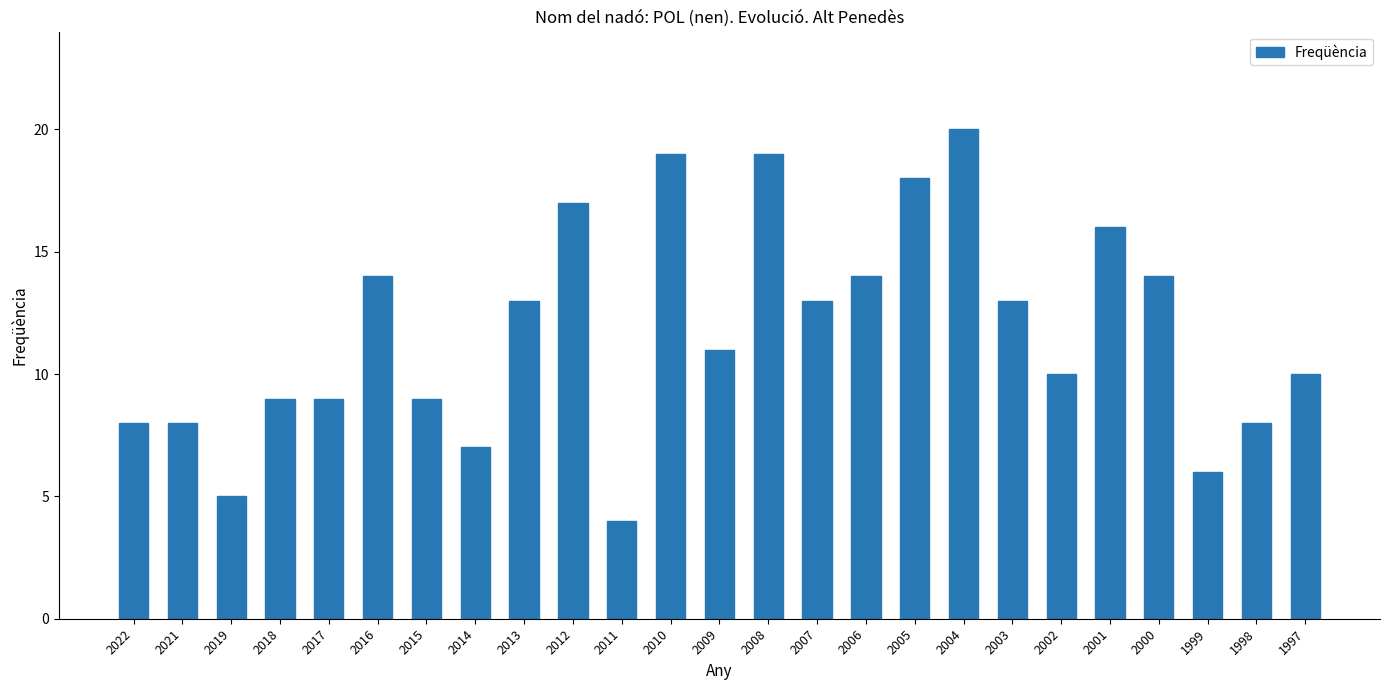

What is the sum of the values at 2013 and 2007?

26